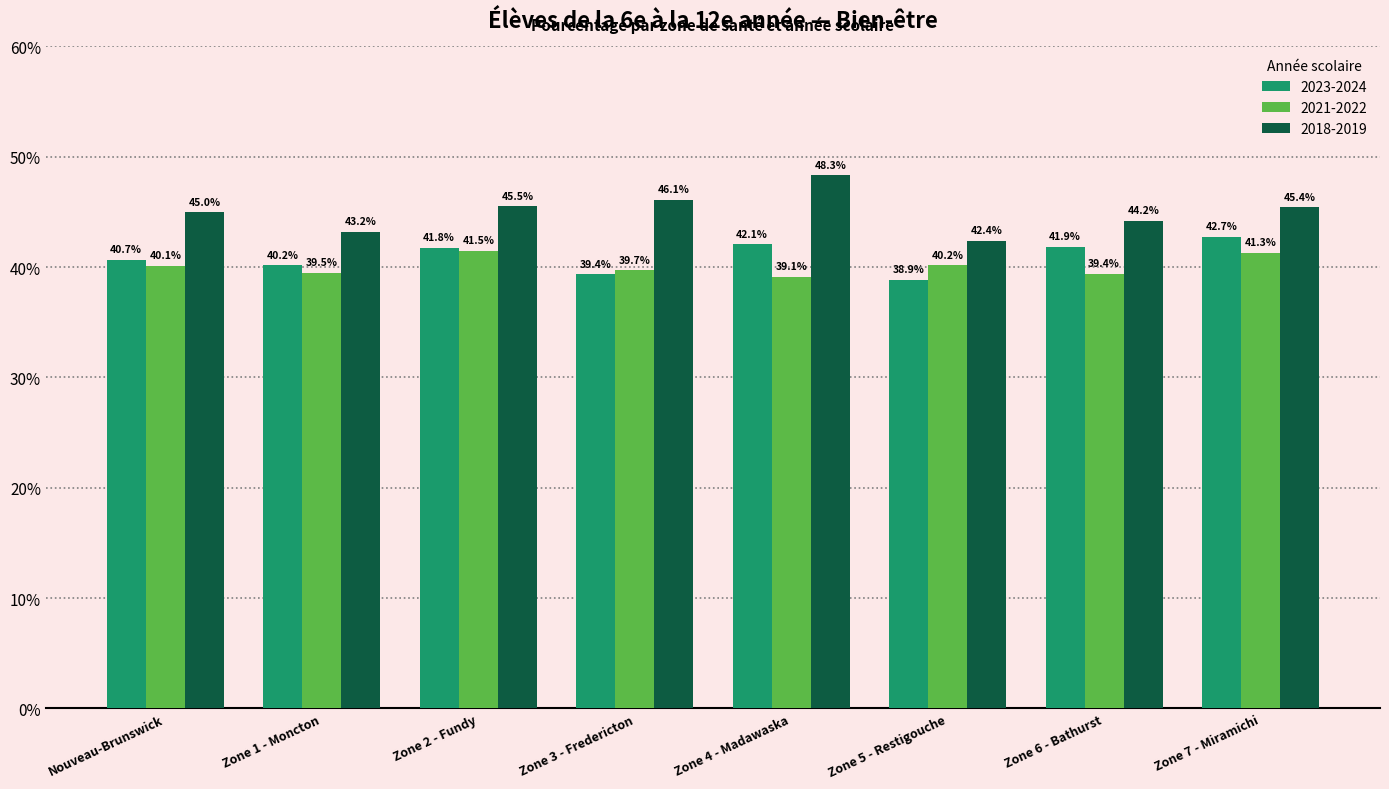

List the labels in order of 2023-2024 value, largest first.

Zone 7 - Miramichi, Zone 4 - Madawaska, Zone 6 - Bathurst, Zone 2 - Fundy, Nouveau-Brunswick, Zone 1 - Moncton, Zone 3 - Fredericton, Zone 5 - Restigouche